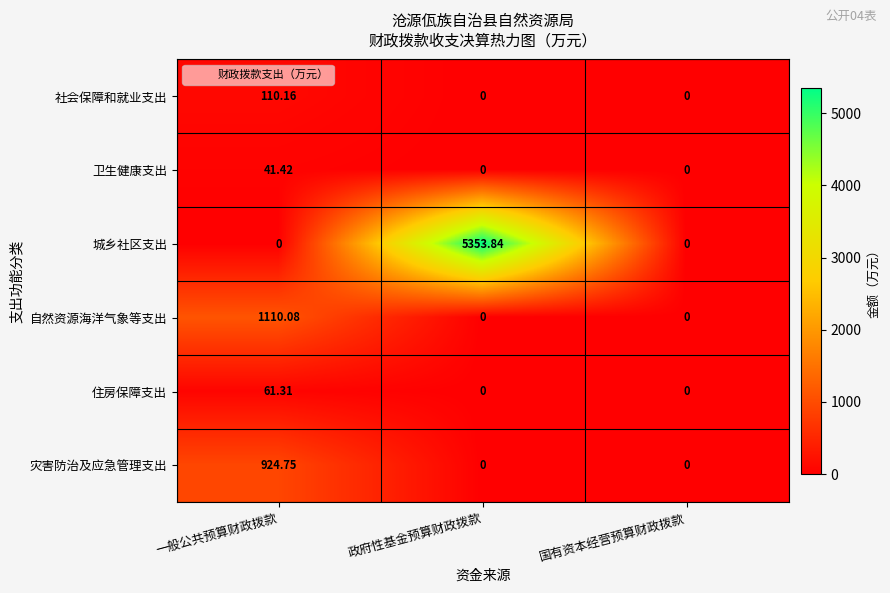

How many data points in 社会保障和就业支出 are above 0?

1